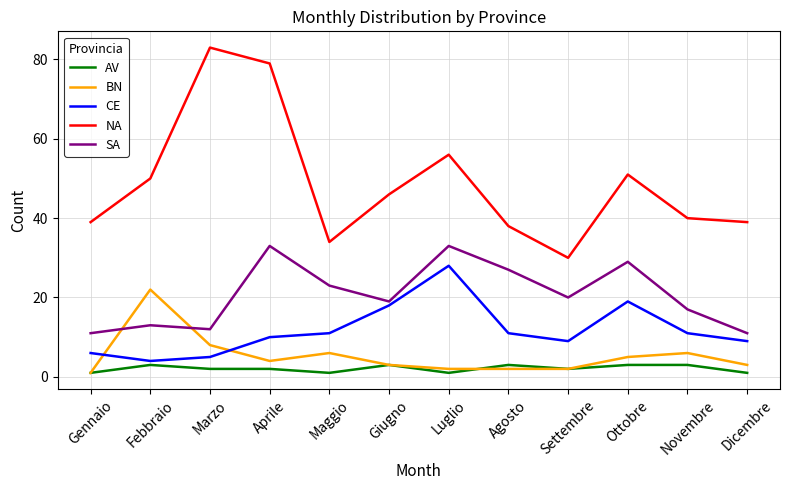

Rank the series by their maximum value, from highest to lowest.

NA, SA, CE, BN, AV